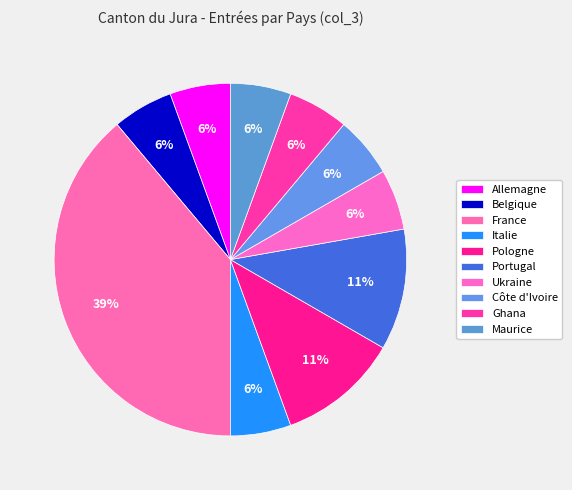

Which category has the smallest portion of the pie?

Allemagne